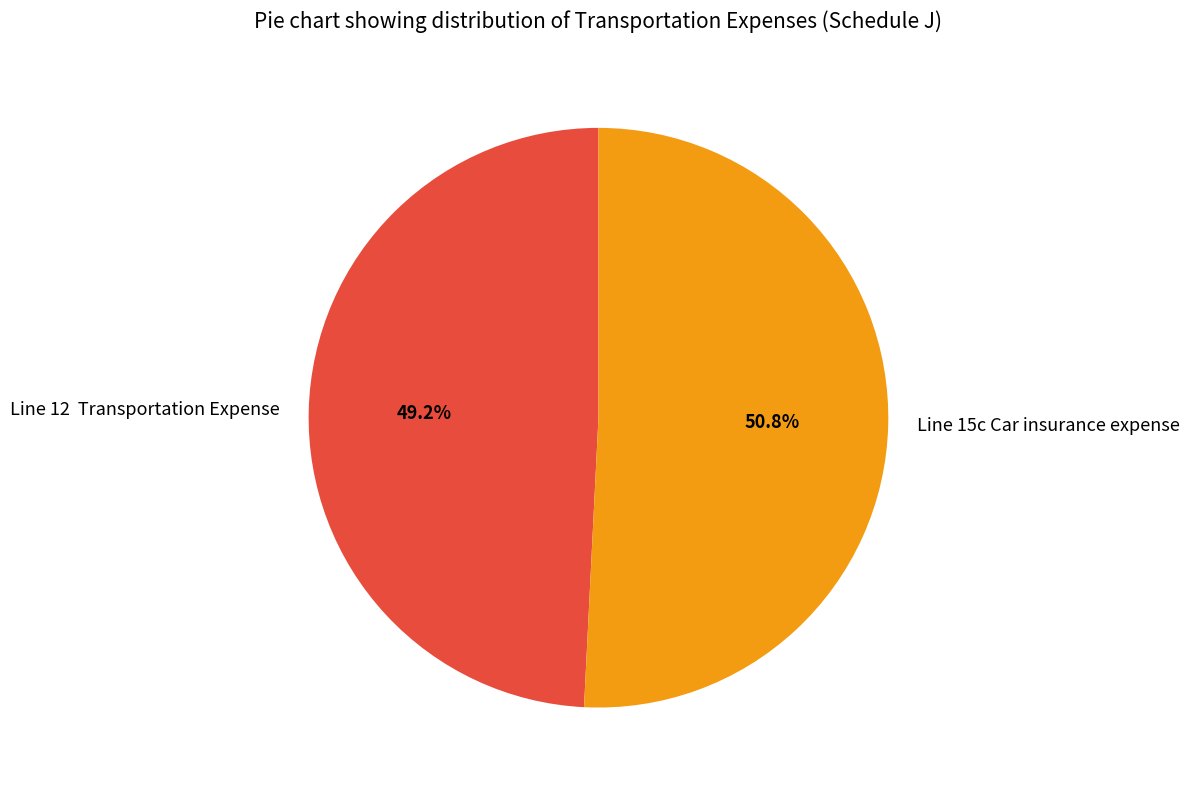

To the nearest percent, what portion does Line 15c Car insurance expense represent?

51%